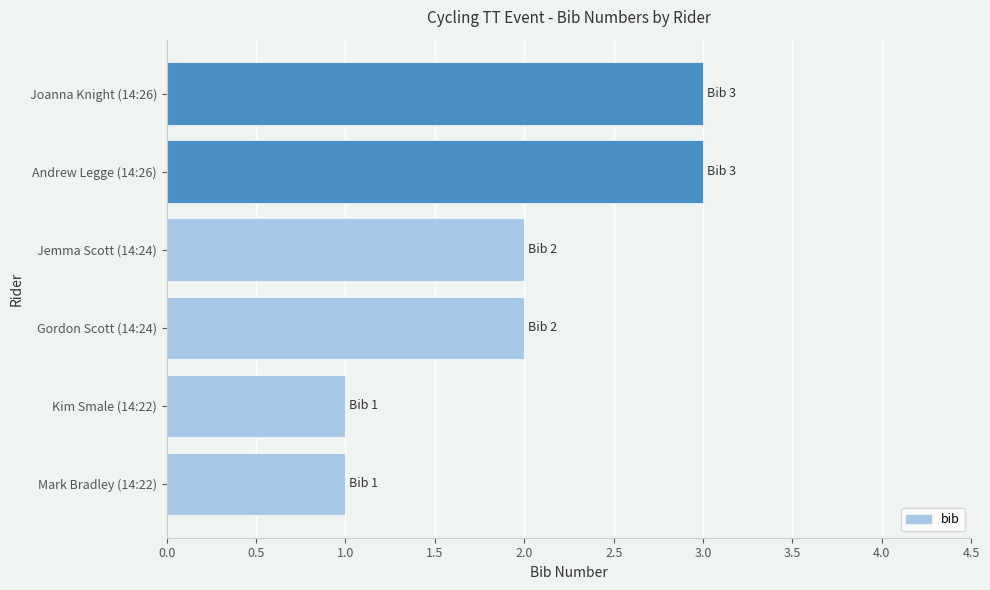

What is the maximum value shown in the chart?

3